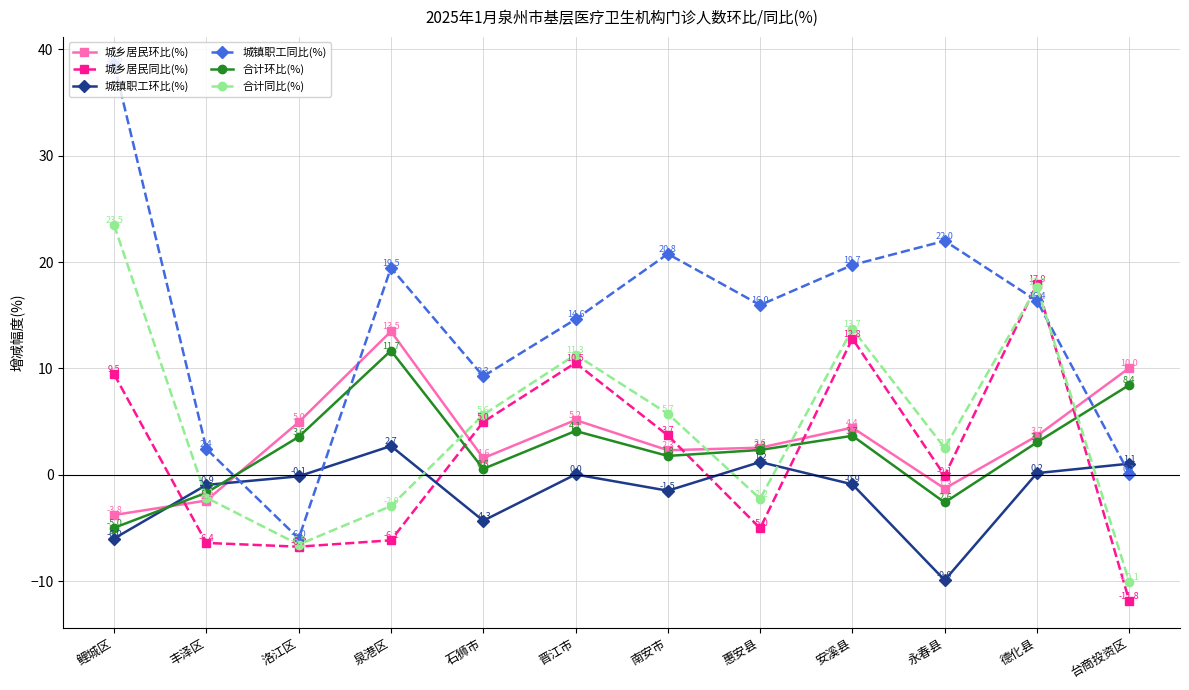

True or false: 合计环比(%) has a value of -1.7 at 丰泽区.

True